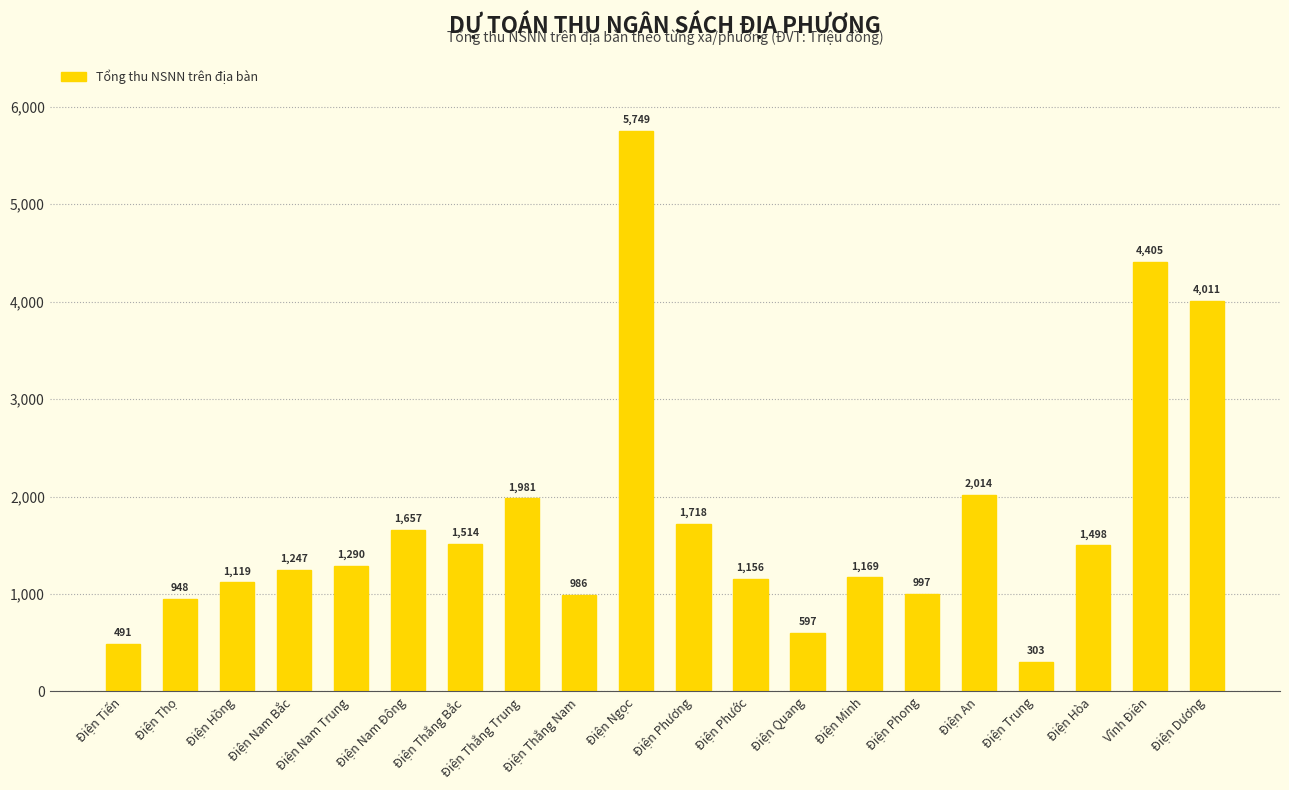

What is the difference between the values at Điện Tiến and Điện Nam Trung?

799